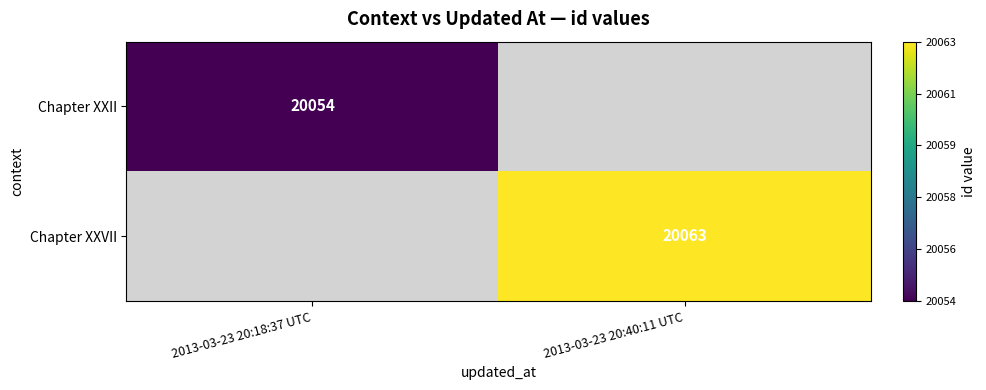

Is it true that Chapter XXII equals 33308 at 2013-03-23 20:18:37 UTC?

False